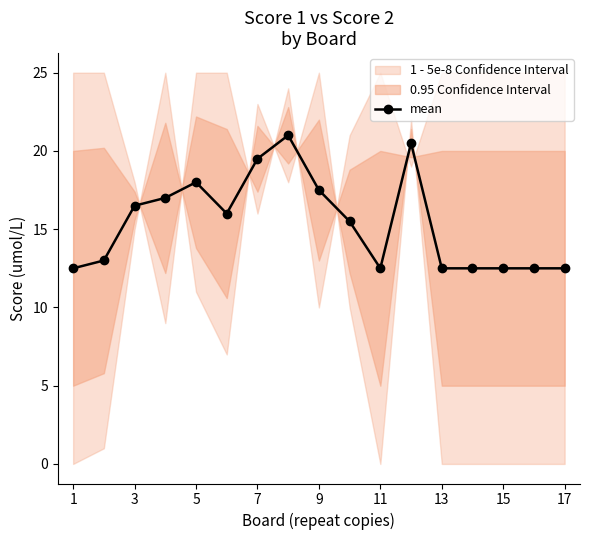

True or false: mean has more than 1 points higher than both neighbors.

True